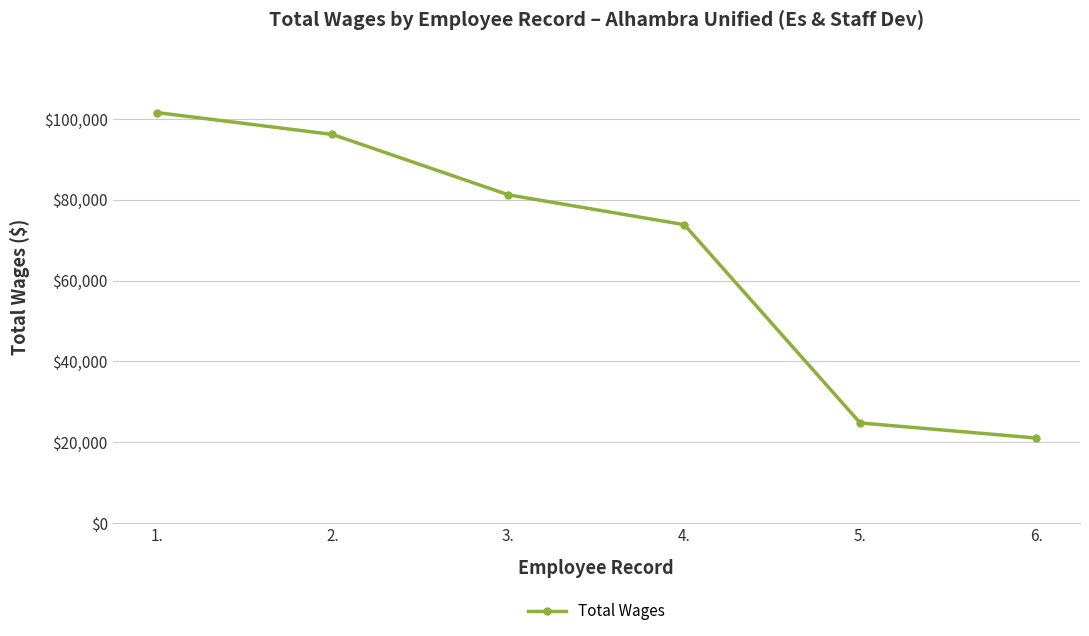

What is the label of the 1st point from the left?

1.